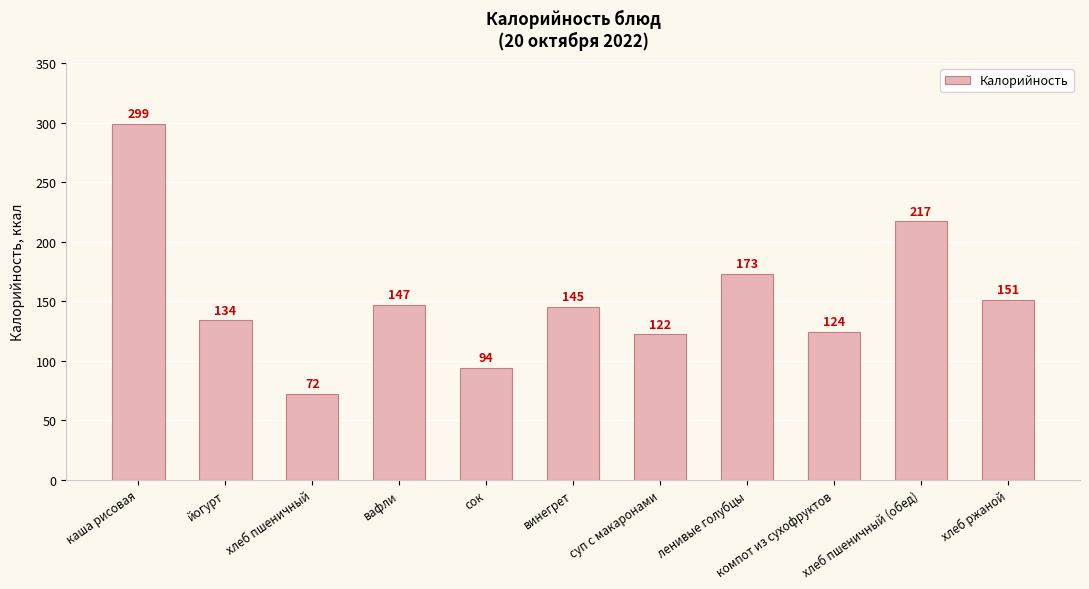

At which label is the value closest to 185?

ленивые голубцы